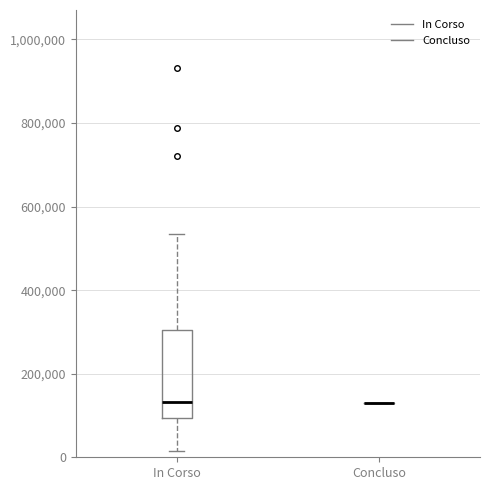

Reading left to right, transcribe this box plot: for each box, give where its median line is, the range the box spans, and where its two whiskers end, as read against the y-axis. The values are not printed on the chart, so give them approximately, as read against the axis.

In Corso: median 140000, box 100000 to 300000, whiskers 20000 to 540000
Concluso: box collapsed to a line at 140000, whiskers 140000 to 140000